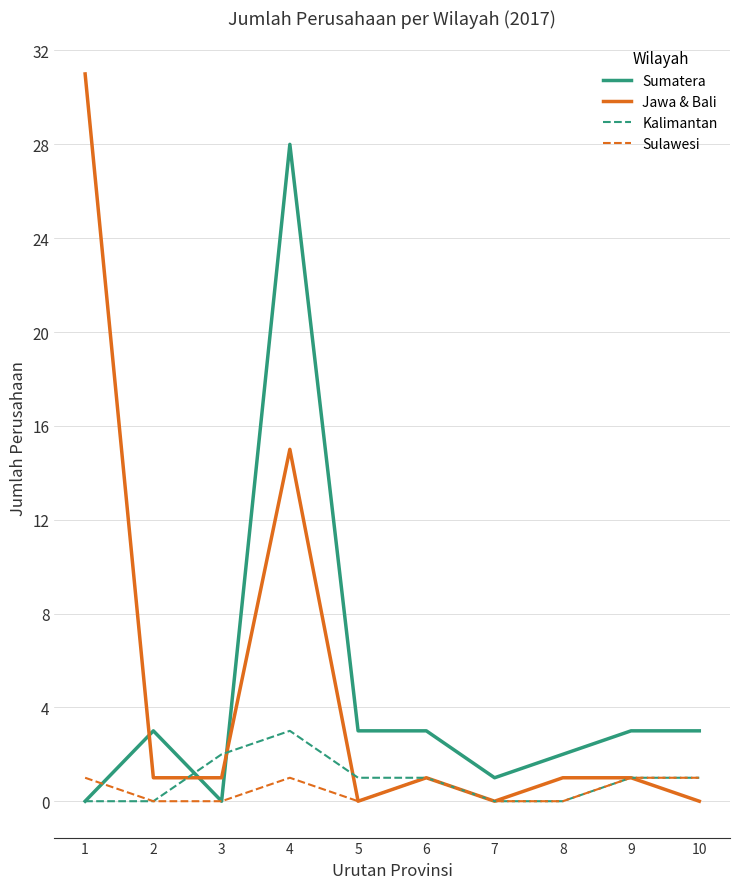

What is the greatest value displayed?

31